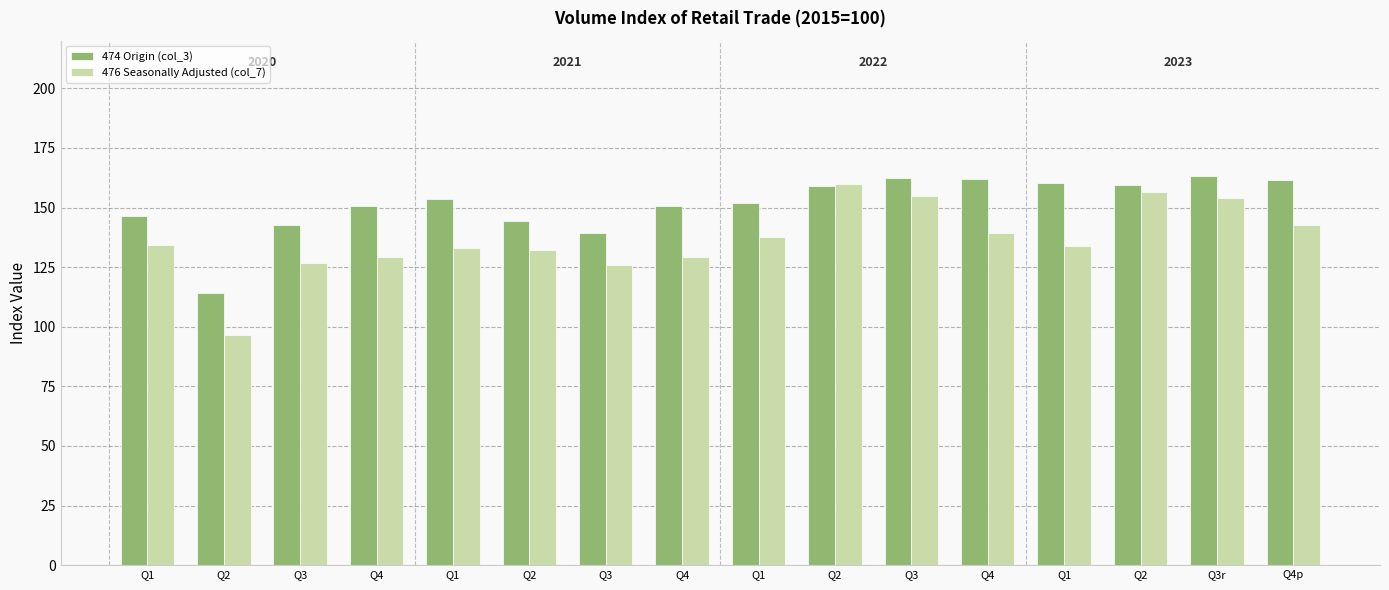

What is the sum of the 474 Origin (col_3) values at Q1 and Q2?

290.9